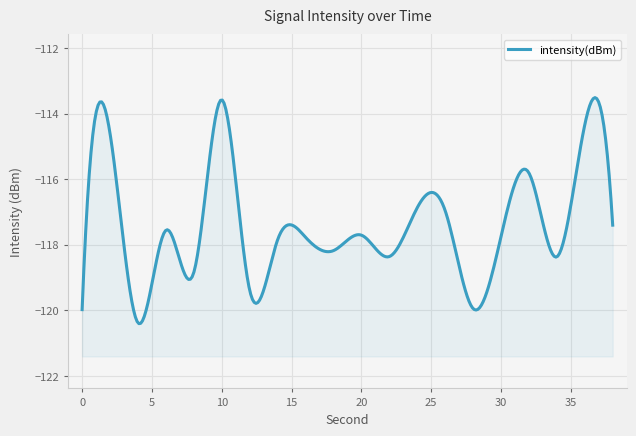

What is the smallest value displayed?

-120.4